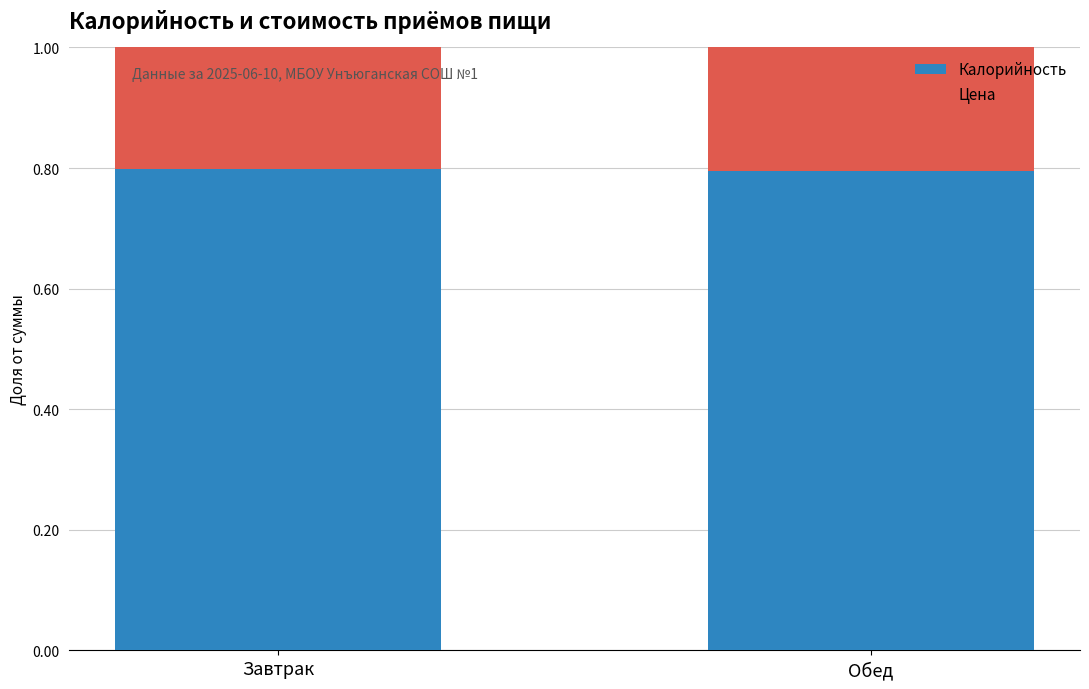

What is the value of the Калорийность bar at the 2nd from the left?

0.8